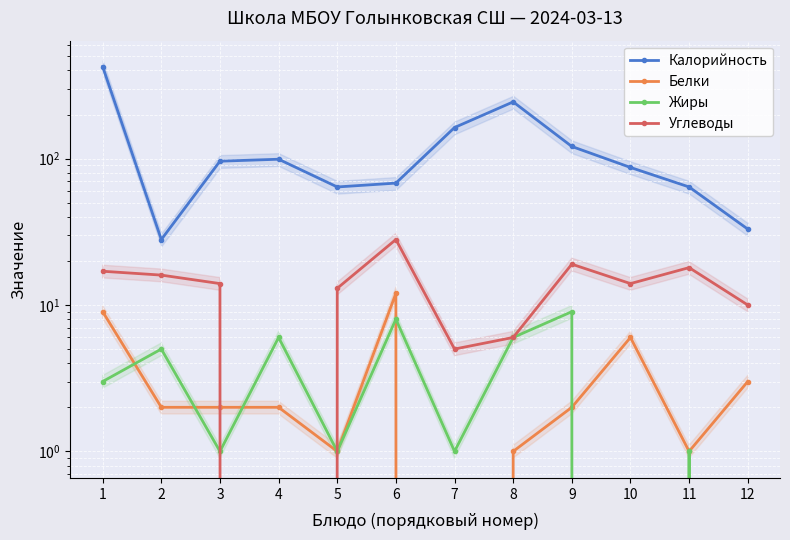

What is the greatest value displayed?

425